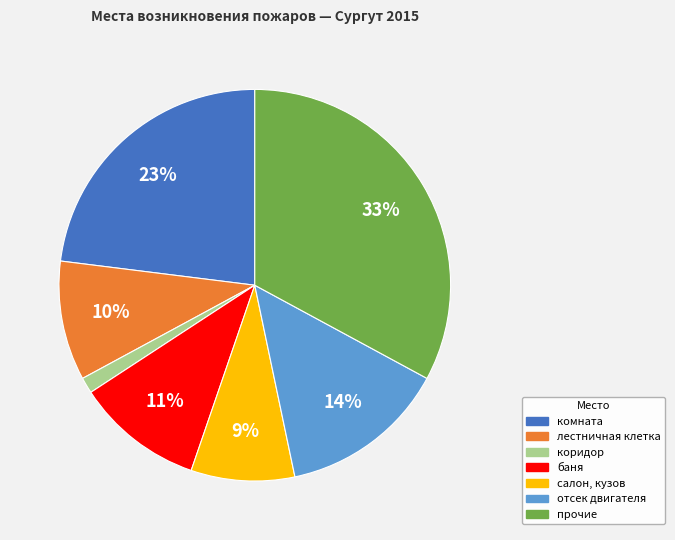

Is прочие the majority of the pie?

No